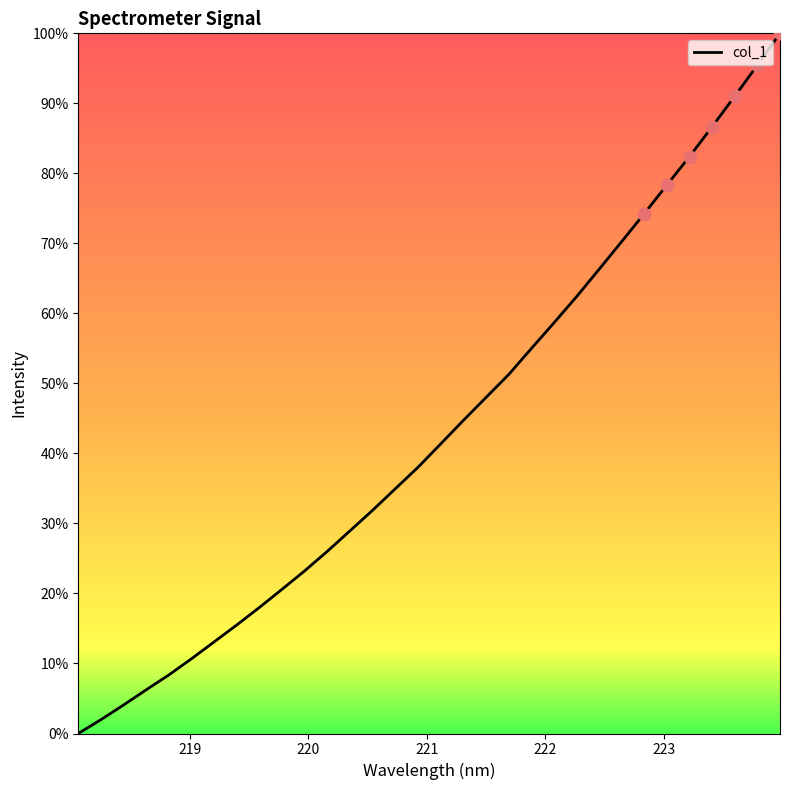

What is the difference between the maximum and minimum values?

100.0